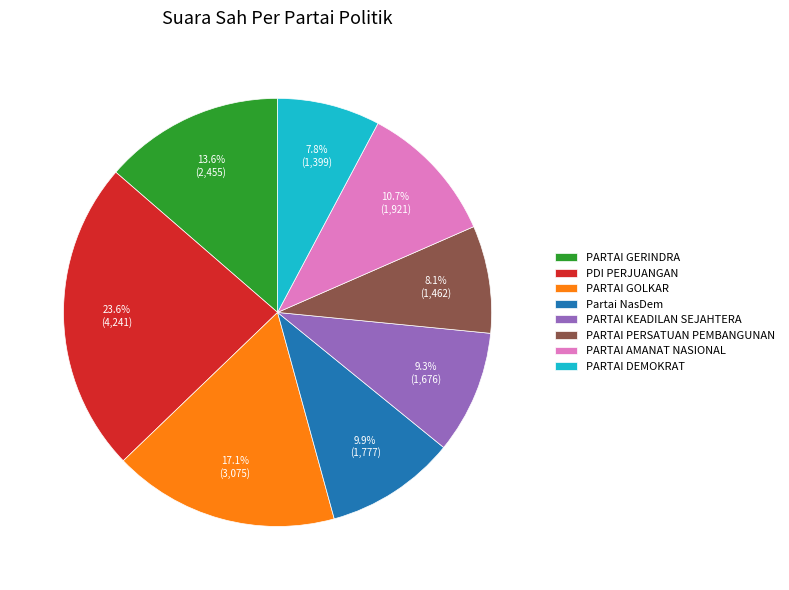

How many slices are in this pie chart?

8